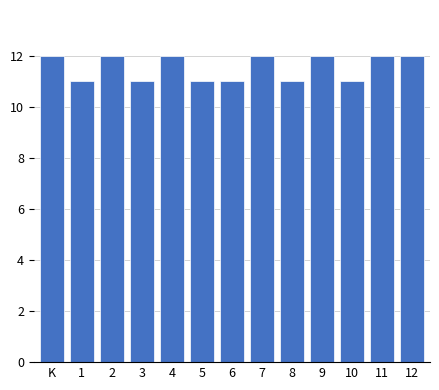

Reading right to left, list all the values displayed in this chart.

12=12	11=12	10=11	9=12	8=11	7=12	6=11	5=11	4=12	3=11	2=12	1=11	K=12